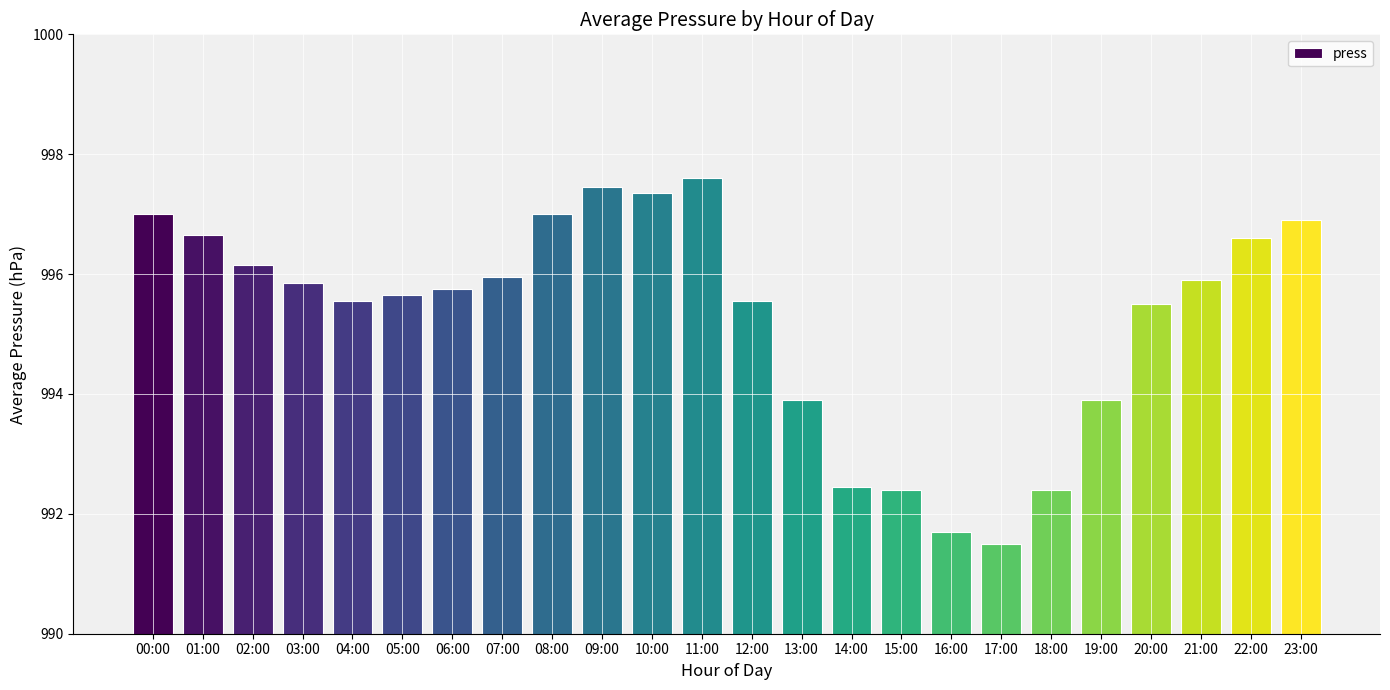

What is the difference between the values at 19:00 and 21:00?

2.0